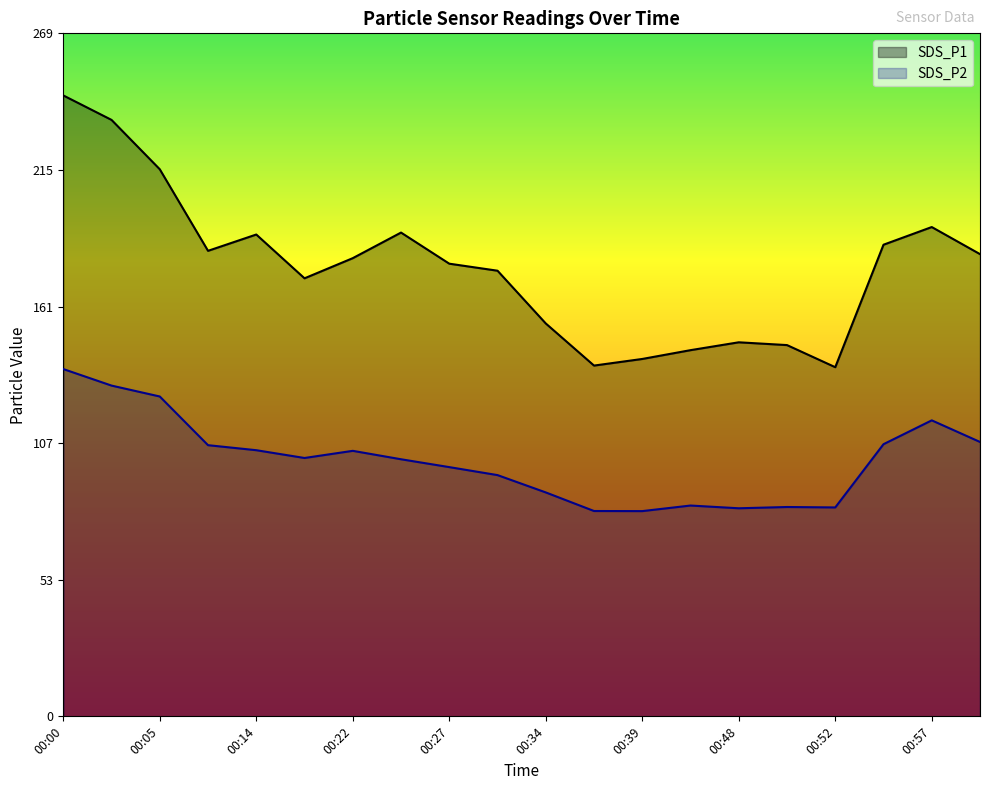

Does the chart display data point markers on the line(s)?

No